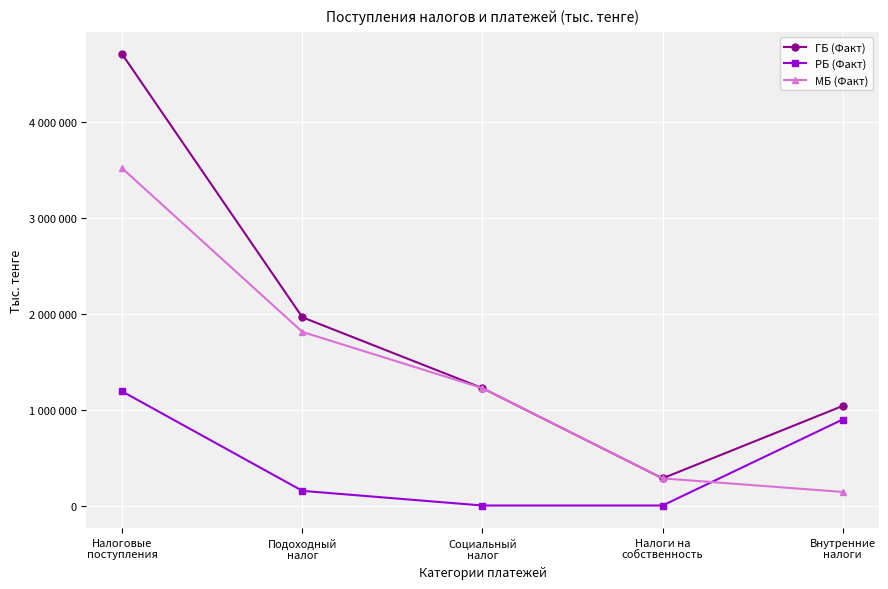

What is the sum of all РБ (Факт) values?

2237157